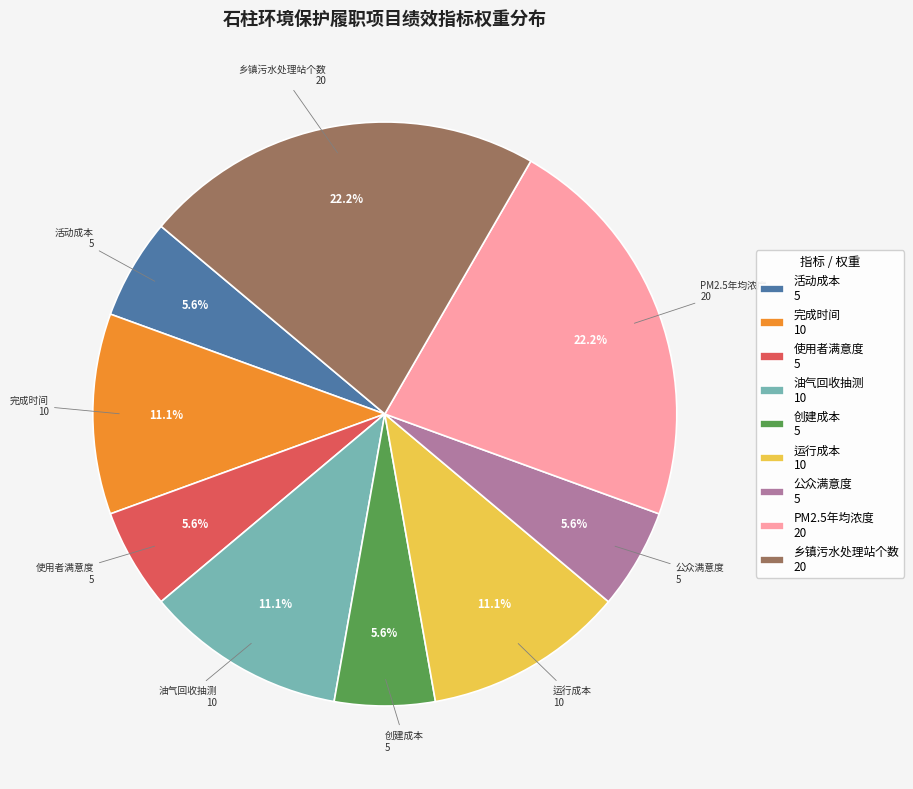

To the nearest percent, what is the average slice percentage?

11%